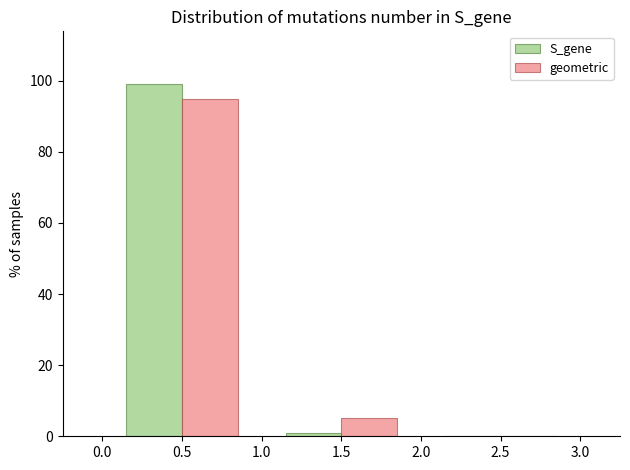

What is the height of the geometric bar covering 1.0 to 2.0 on the x-axis? The values are not printed on the chart, so give them approximately, as read against the axis.

6